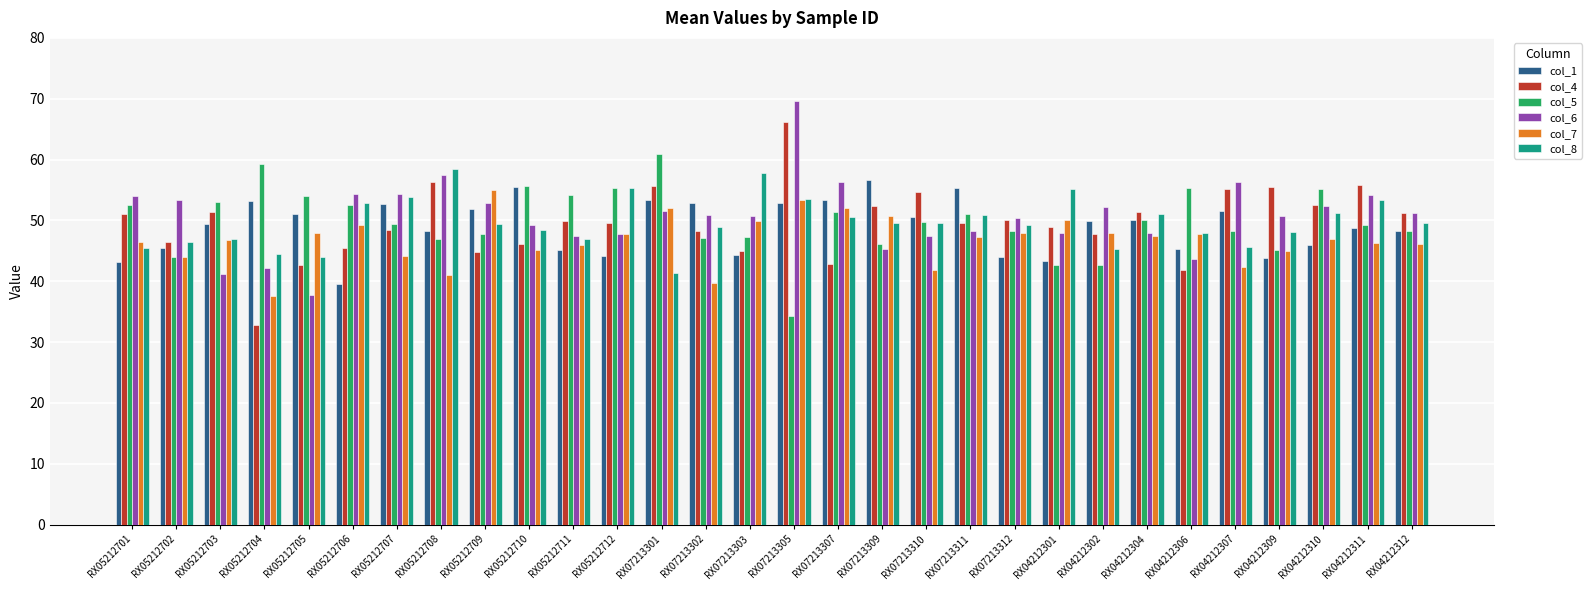

What is the value of the col_1 bar at the 27th from the left?

43.8